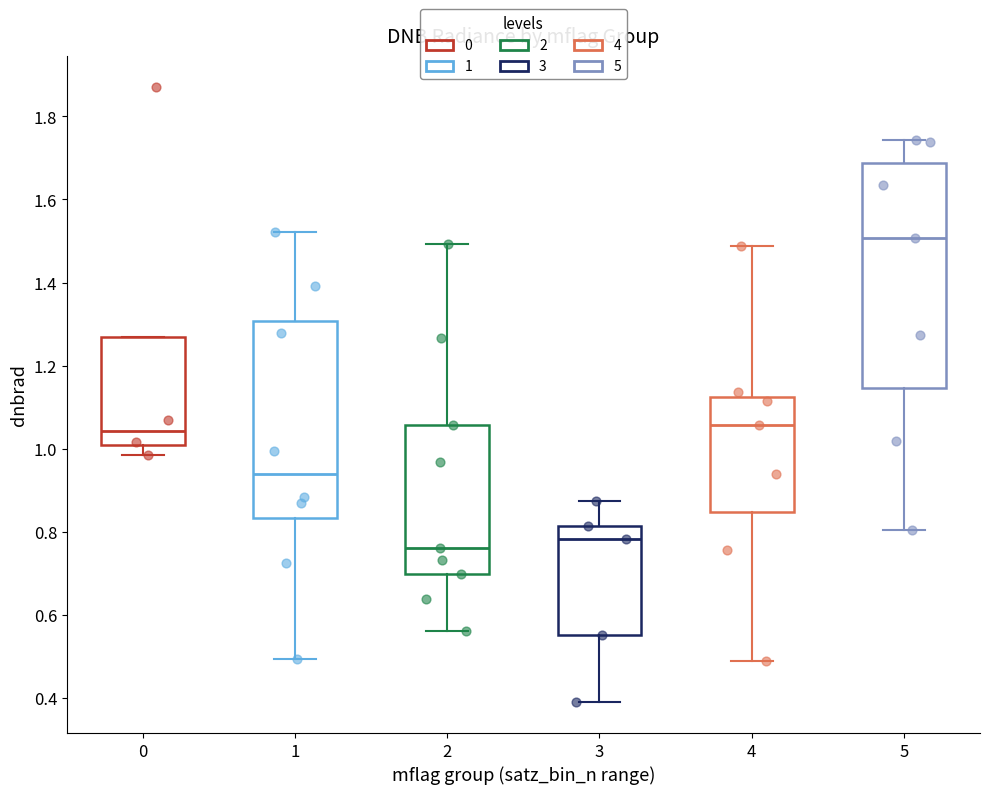

Reading left to right, read every box against the y-axis: the position of its median line, the range the box covers, and the ends of its whiskers. The values are not printed on the chart, so give them approximately, as read against the axis.

0: median 1.04, box 1.00 to 1.26, whiskers 0.98 to 1.26
1: median 0.94, box 0.84 to 1.30, whiskers 0.50 to 1.52
2: median 0.76, box 0.70 to 1.06, whiskers 0.56 to 1.50
3: median 0.78, box 0.56 to 0.82, whiskers 0.38 to 0.88
4: median 1.06, box 0.84 to 1.12, whiskers 0.48 to 1.48
5: median 1.50, box 1.14 to 1.68, whiskers 0.80 to 1.74